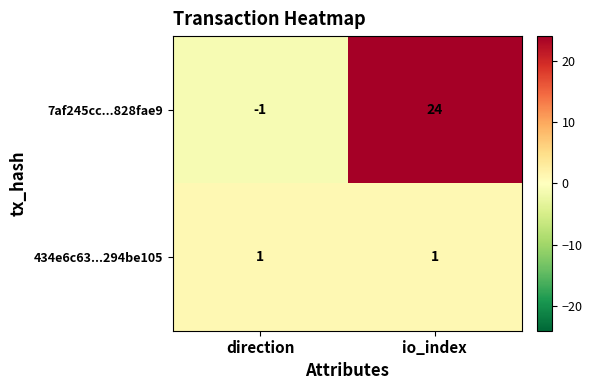

True or false: 7af245cc...828fae9 has a value of 32 at io_index.

False